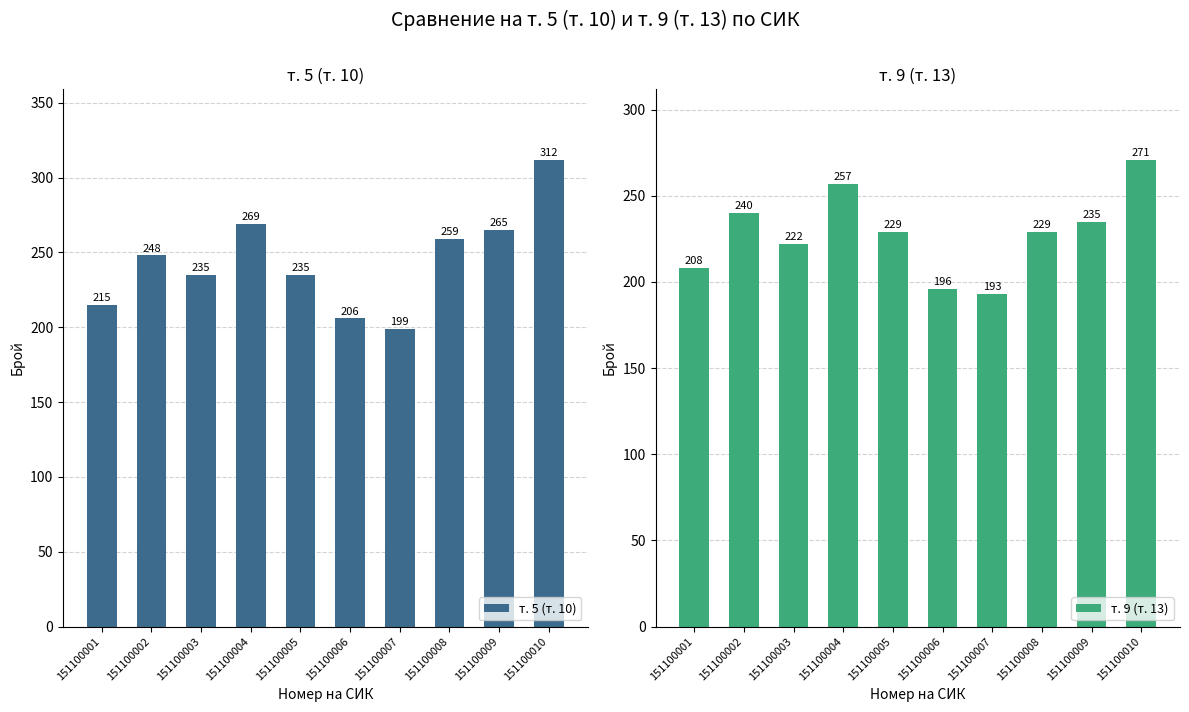

At which category is the sum across all series the highest?

151100010